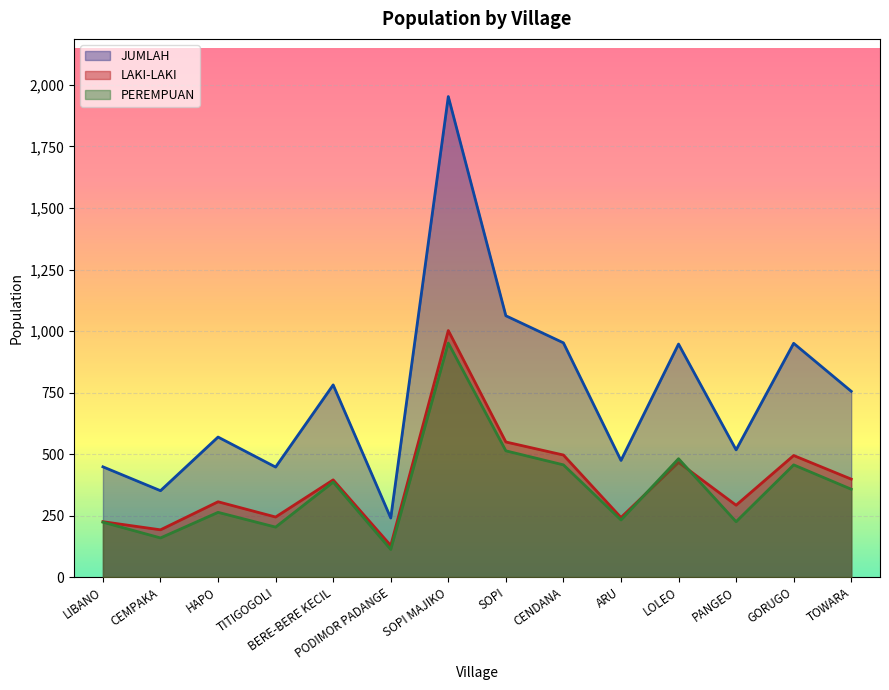

How many data points in PEREMPUAN are less than 357?

7